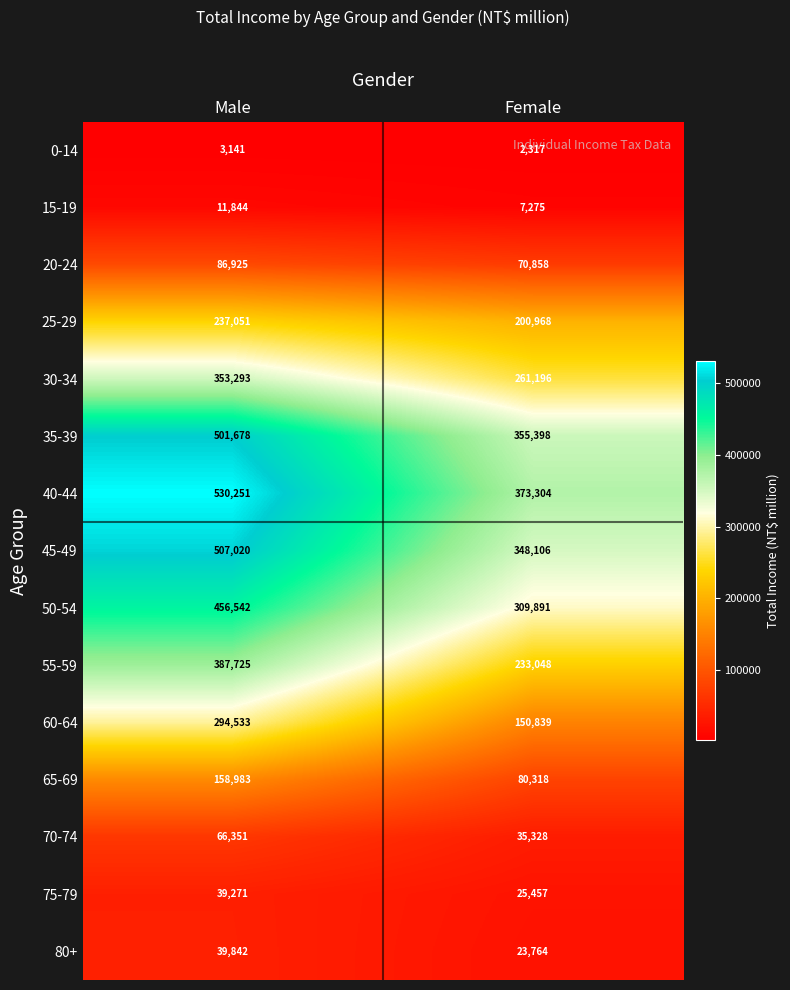

What is the approximate value of 55-59 at Female?

233048